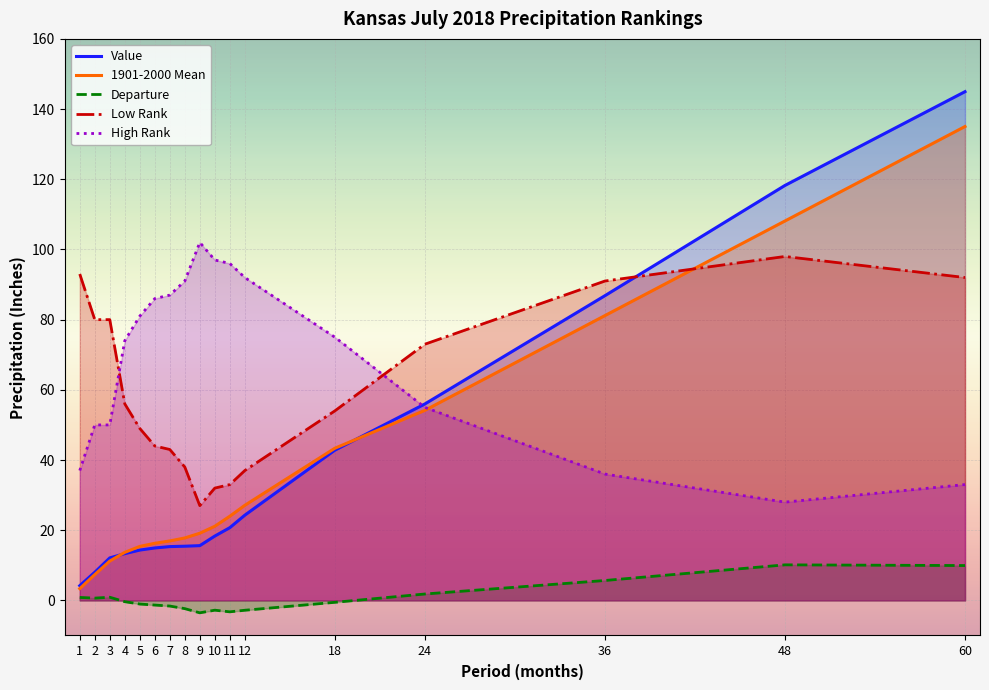

True or false: High Rank has more than 1 points higher than both neighbors.

False